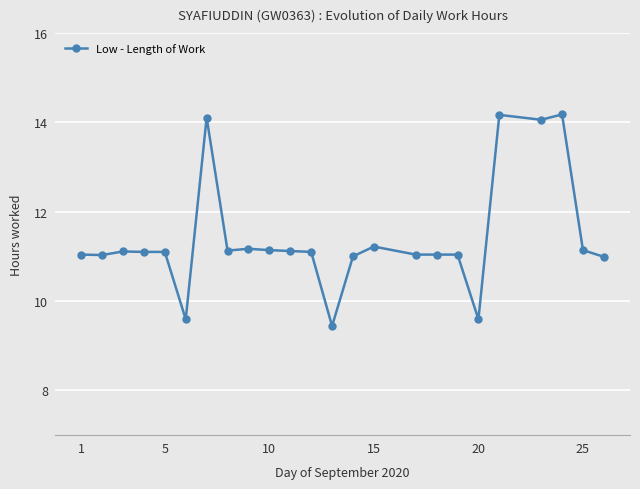

True or false: the data has more than 1 interior local peaks.

True